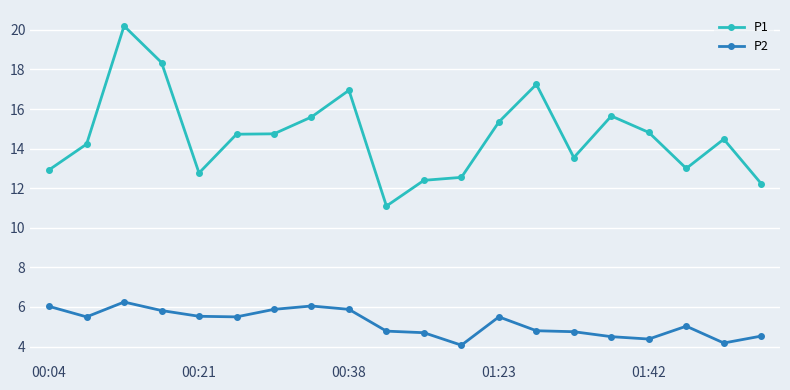

What is the difference between the maximum and second lowest values in the P2 series?

2.1